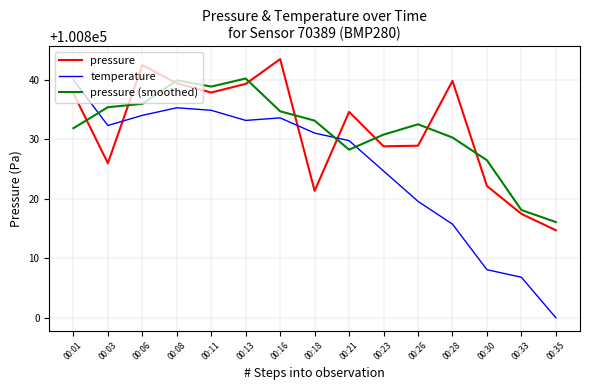

What is the difference between the temperature values at 00:21 and 00:28?

14.0